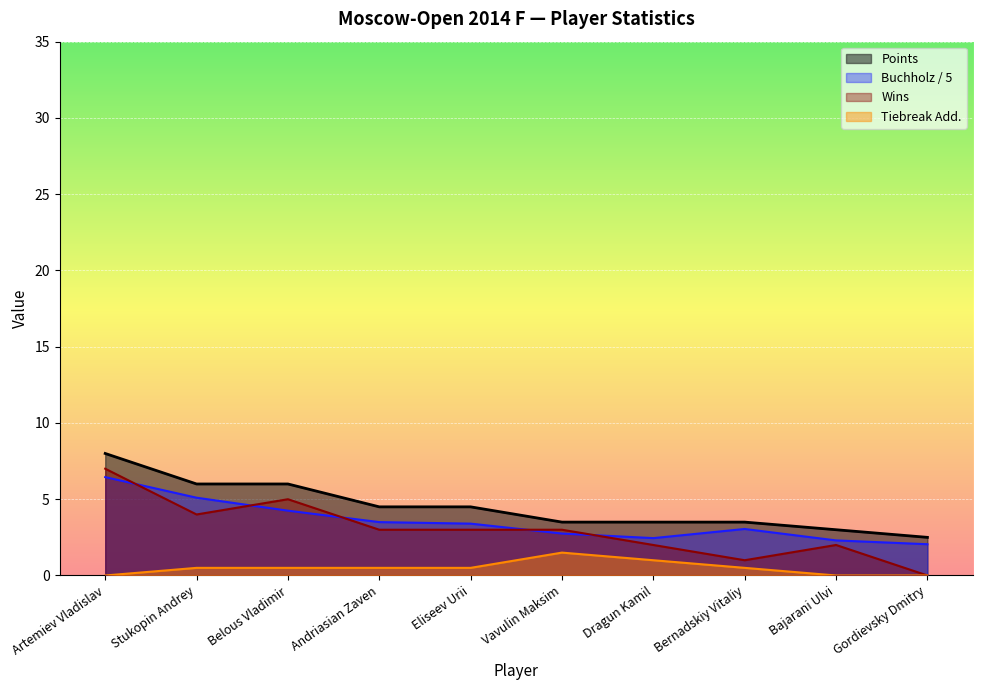

At how many categories does at least one series exceed 2?

10